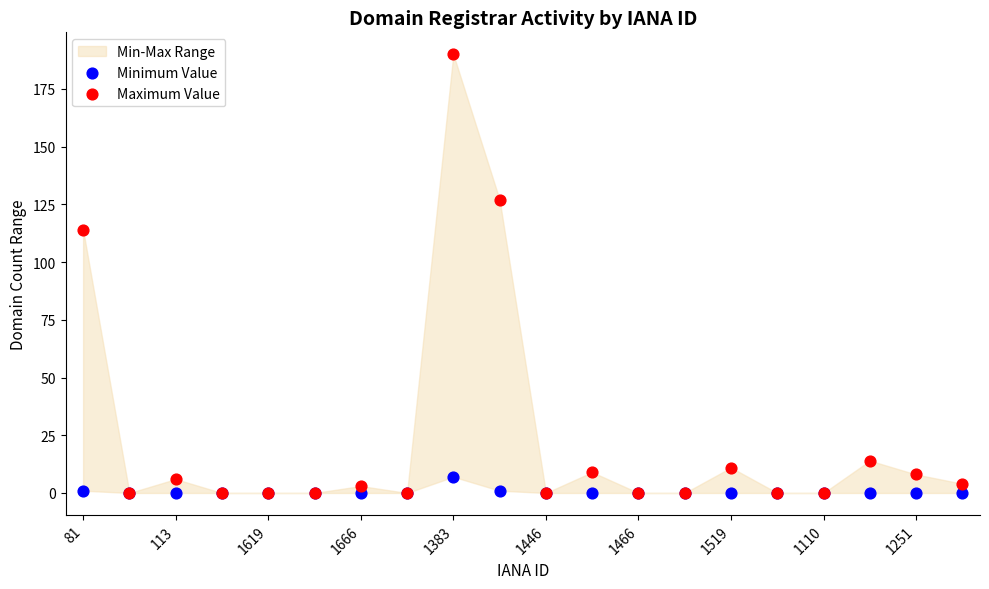

Which series reaches the maximum Y coordinate?

Maximum Value